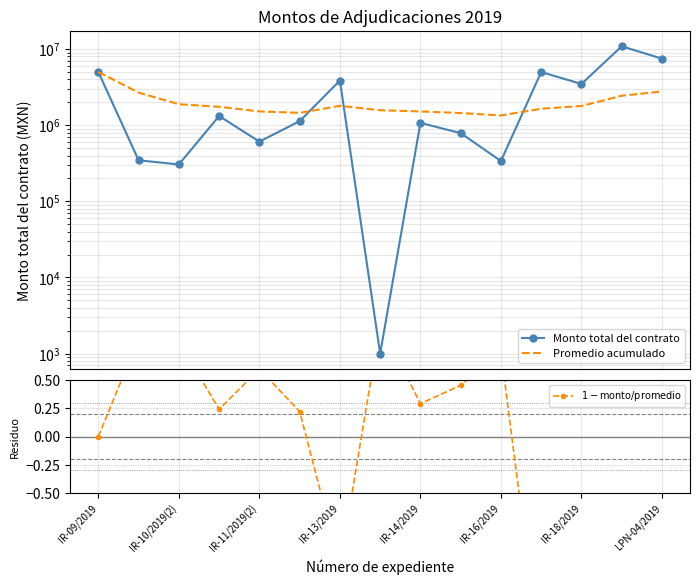

What position from the left is IR-10/2019(2)?

2